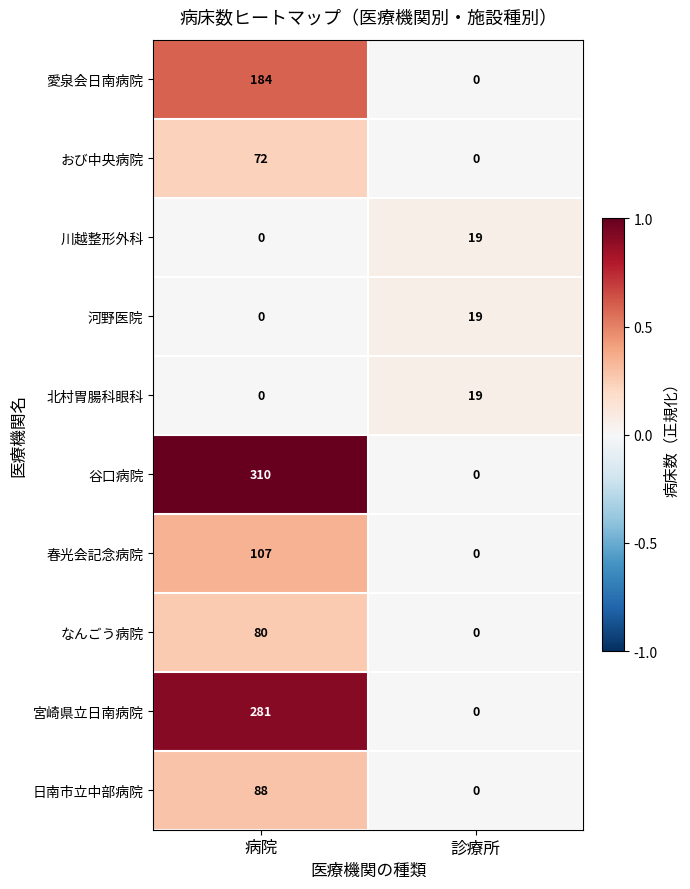

What is the sum of the 河野医院 values at 病院 and 診療所?

19